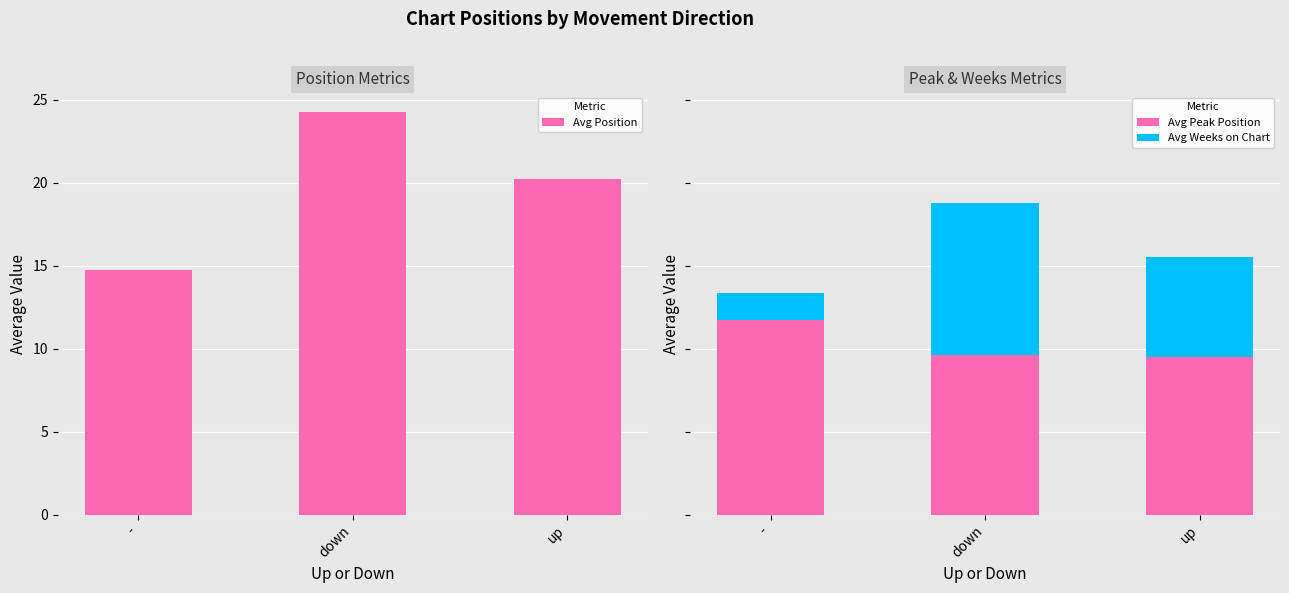

Reading left to right, extract all data points from this chart.

Avg Position: -=14.7	down=24.2	up=20.2
Avg Peak Position: -=11.7	down=9.6	up=9.5
Avg Weeks on Chart: -=1.6	down=9.1	up=6.0